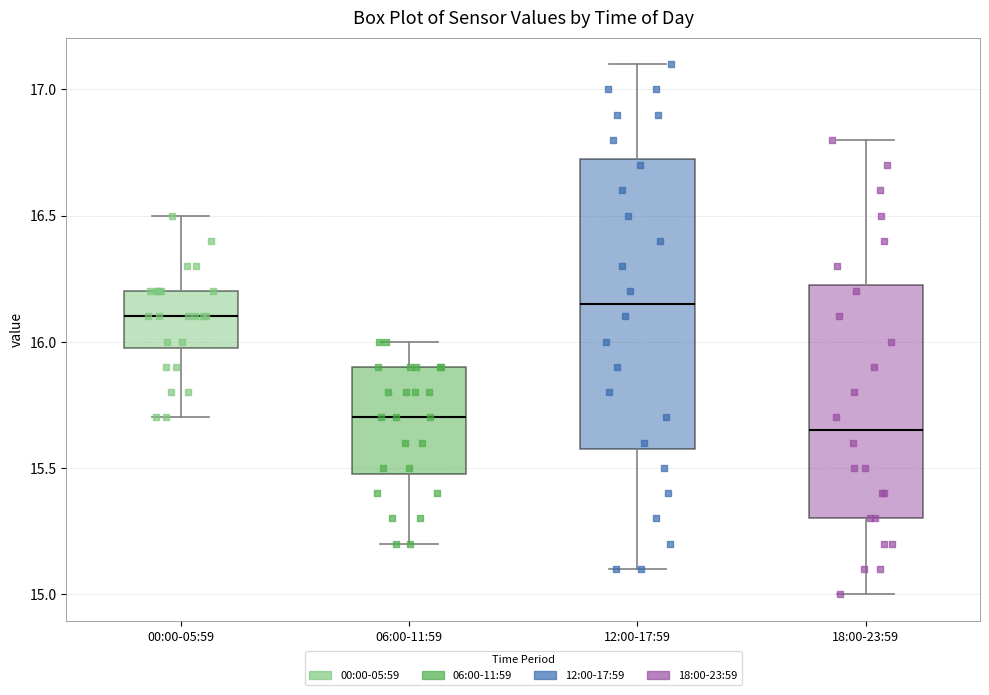

Reading left to right, read every box against the y-axis: the position of its median line, the range the box covers, and the ends of its whiskers. The values are not printed on the chart, so give them approximately, as read against the axis.

00:00-05:59: median 16.10, box 16.00 to 16.20, whiskers 15.70 to 16.50
06:00-11:59: median 15.70, box 15.50 to 15.90, whiskers 15.20 to 16.00
12:00-17:59: median 16.15, box 15.60 to 16.75, whiskers 15.10 to 17.10
18:00-23:59: median 15.65, box 15.30 to 16.25, whiskers 15.00 to 16.80